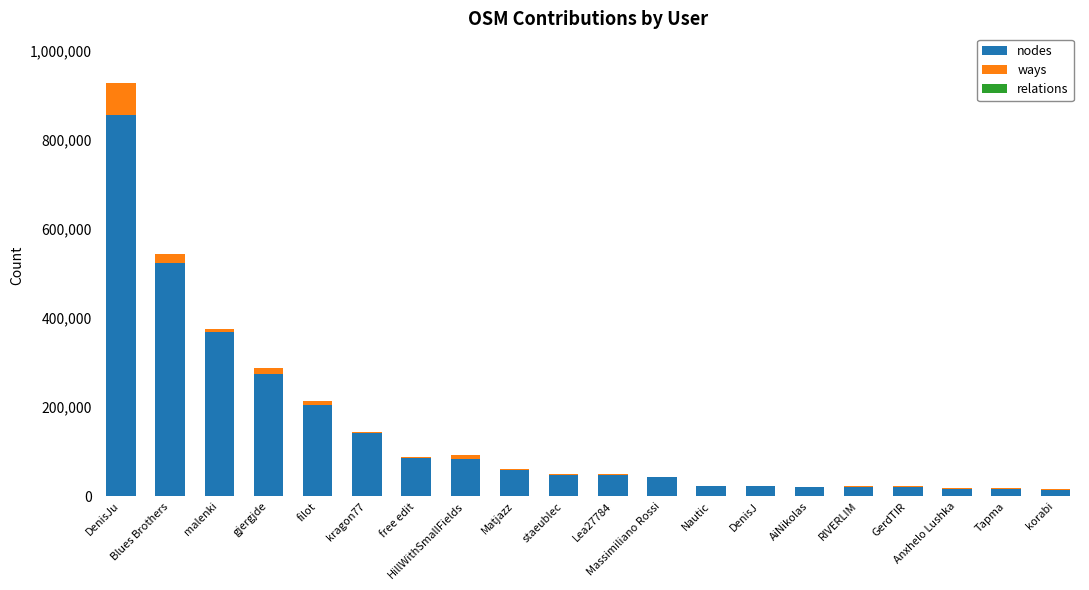

What is the maximum value for nodes?

857592